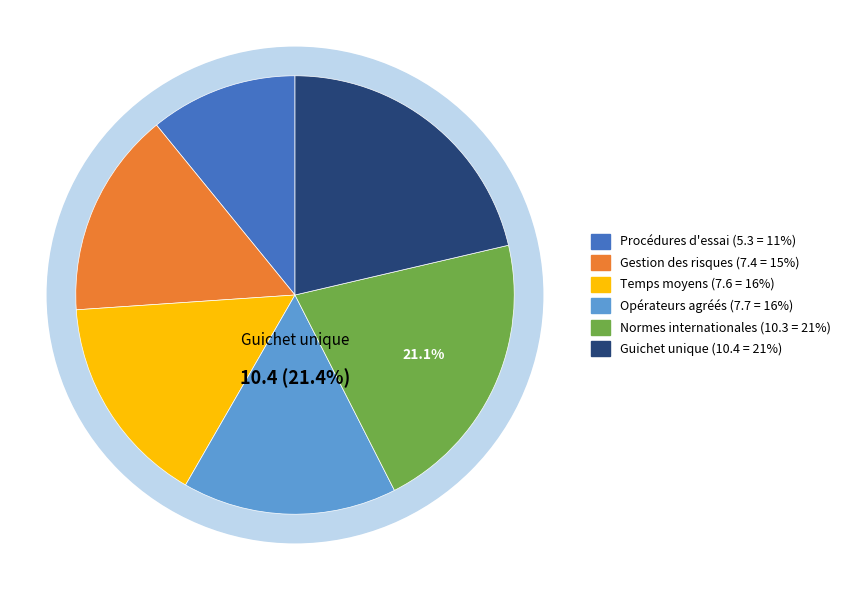

How many slices are in this pie chart?

6